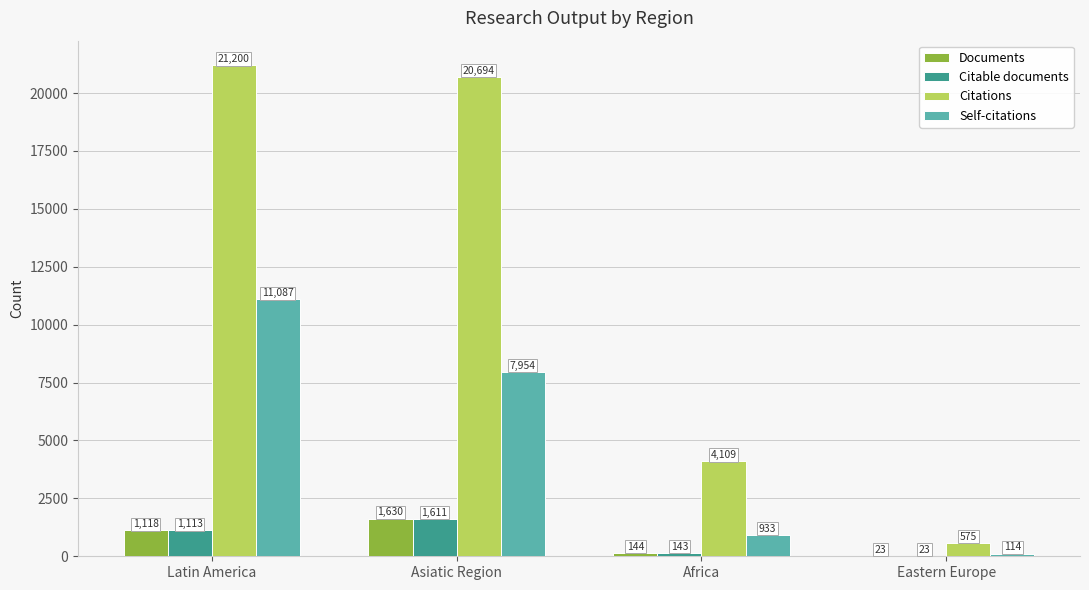

What is the sum of the Citable documents values at Eastern Europe and Latin America?

1136